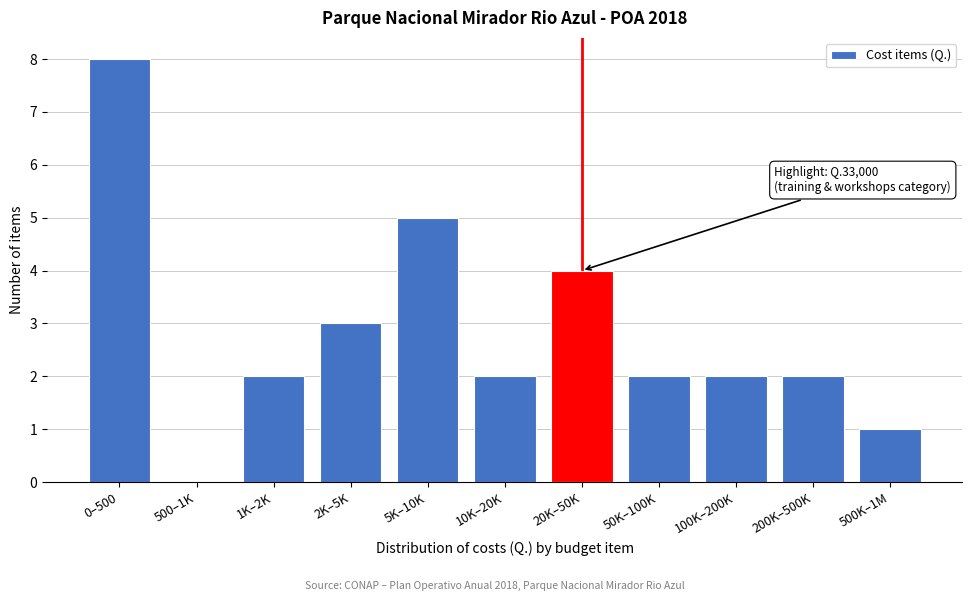

Reading left to right, transcribe all the data shown in this chart.

0–500=8	500–1K=0	1K–2K=2	2K–5K=3	5K–10K=5	10K–20K=2	20K–50K=4	50K–100K=2	100K–200K=2	200K–500K=2	500K–1M=1